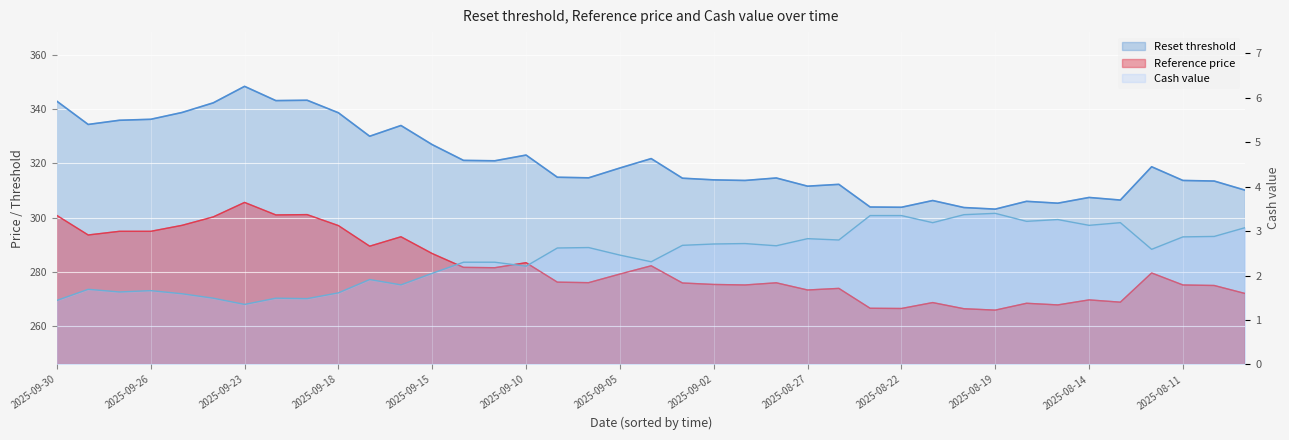

What is the smallest value displayed?

1.4